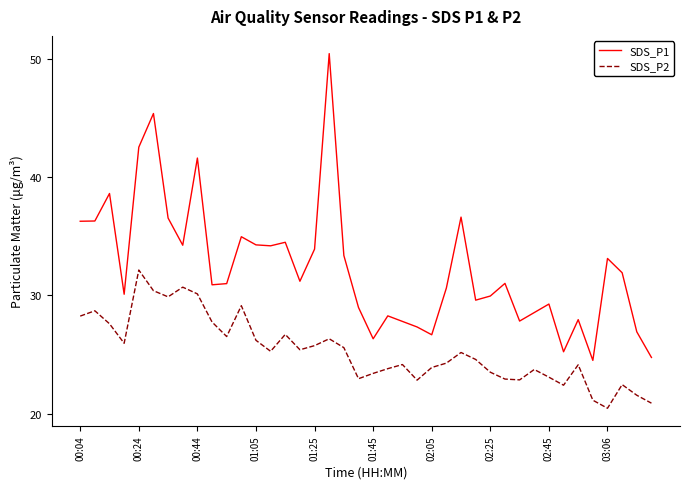

How many values in the SDS_P2 series exceed 25?

20